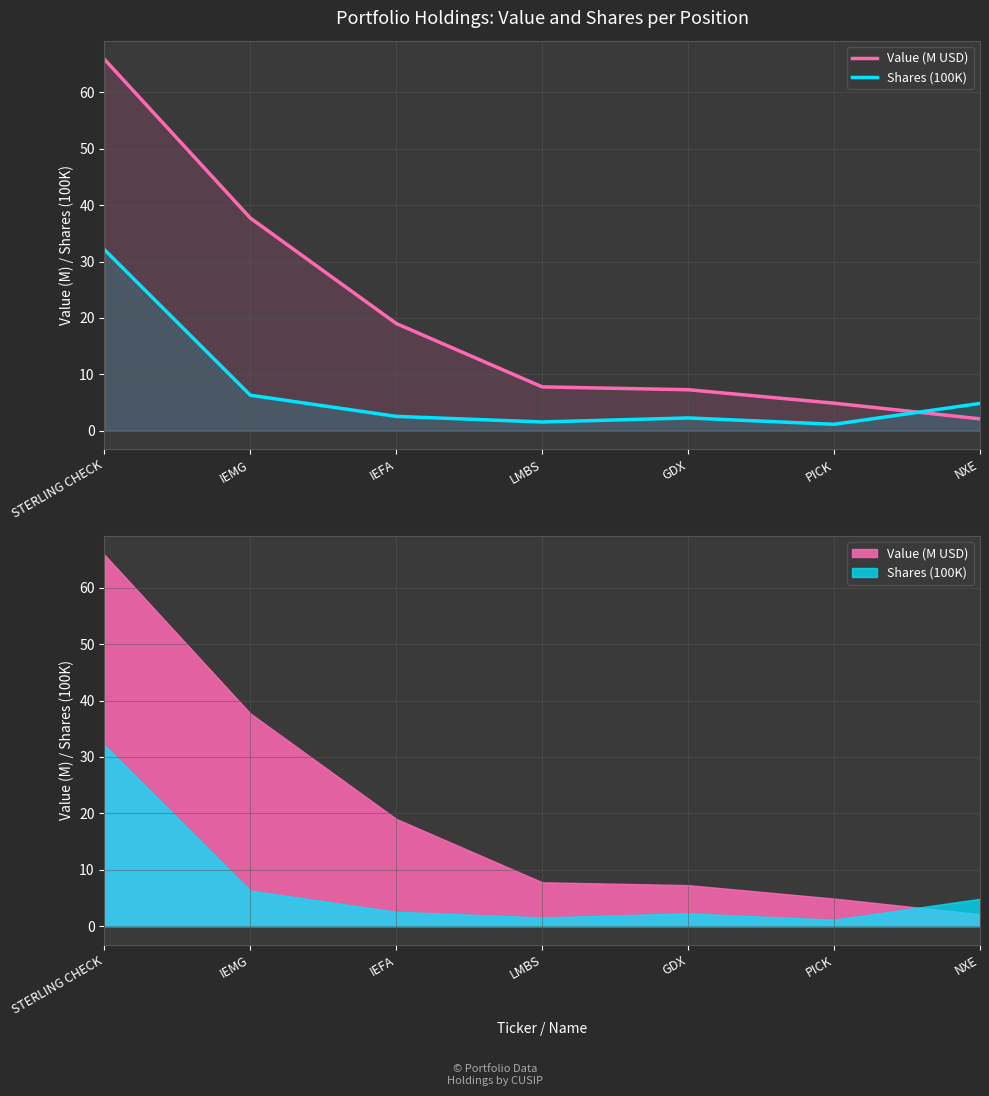

The Shares (100K) series shows 1.8 at PICK. True or false?

False